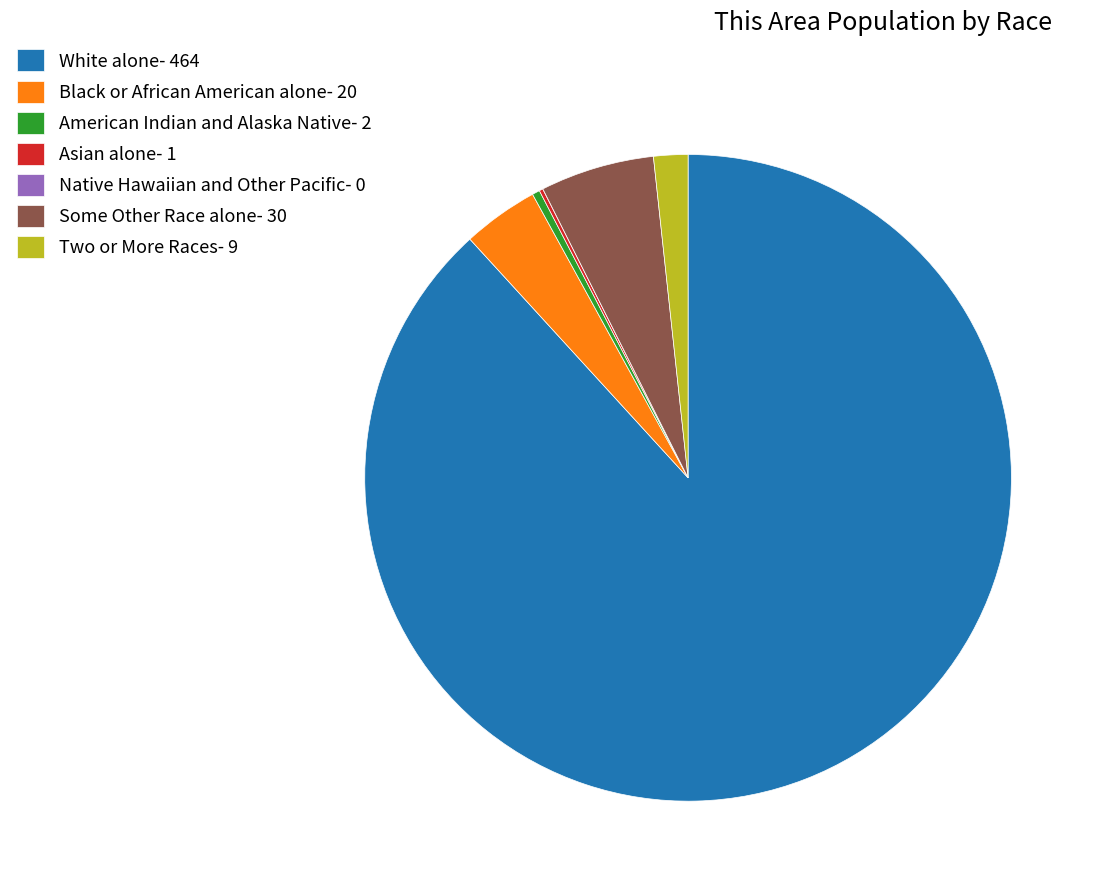

Which category accounts for the majority?

White alone